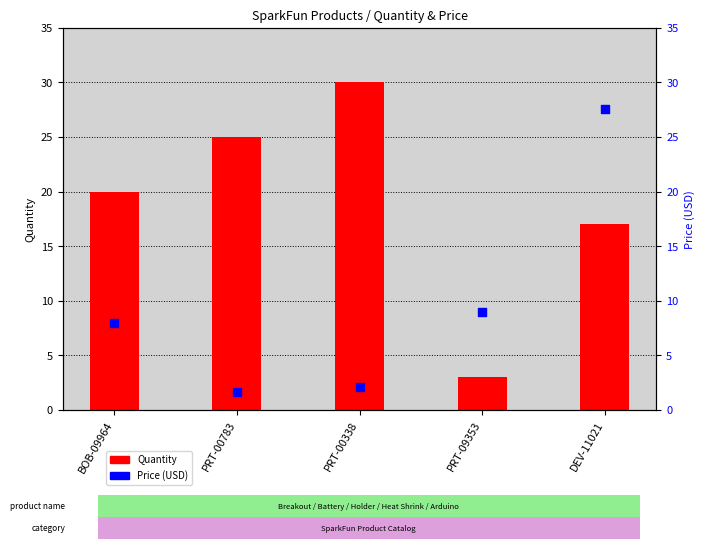

Which series contains the highest Y value?

Quantity